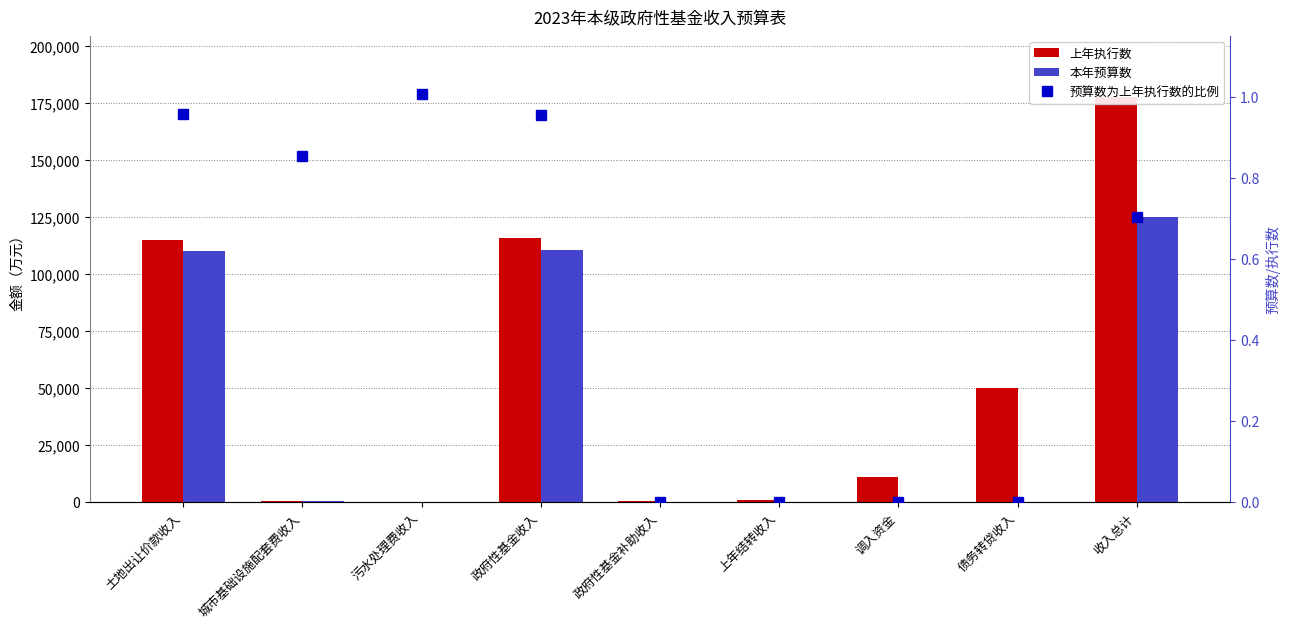

Reading right to left, extract all data points from this chart.

上年执行数: 收入总计=177863.0	债务转贷收入=50000.0	调入资金=11100.0	上年结转收入=608.0	政府性基金补助收入=259.0	政府性基金收入=115896.0	污水处理费收入=127.0	城市基础设施配套费收入=585.0	土地出让价款收入=115184.0
本年预算数: 收入总计=125128.0	债务转贷收入=0.0	调入资金=0.0	上年结转收入=0.0	政府性基金补助收入=0.0	政府性基金收入=110791.0	污水处理费收入=128.0	城市基础设施配套费收入=500.0	土地出让价款收入=110163.0
预算数为上年执行数的比例: 收入总计=0.7	债务转贷收入=0.0	调入资金=0.0	上年结转收入=0.0	政府性基金补助收入=0.0	政府性基金收入=1.0	污水处理费收入=1.0	城市基础设施配套费收入=0.9	土地出让价款收入=1.0